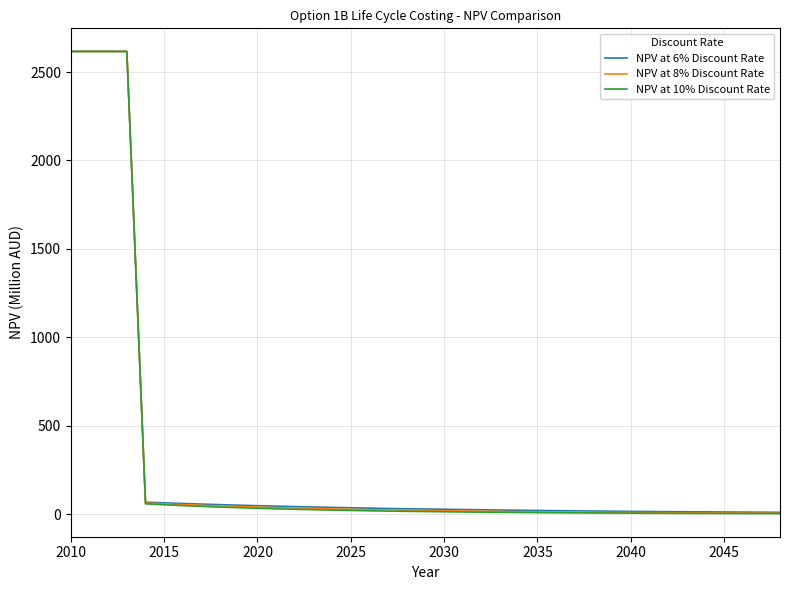

Which series has the widest spread of values?

NPV at 10% Discount Rate